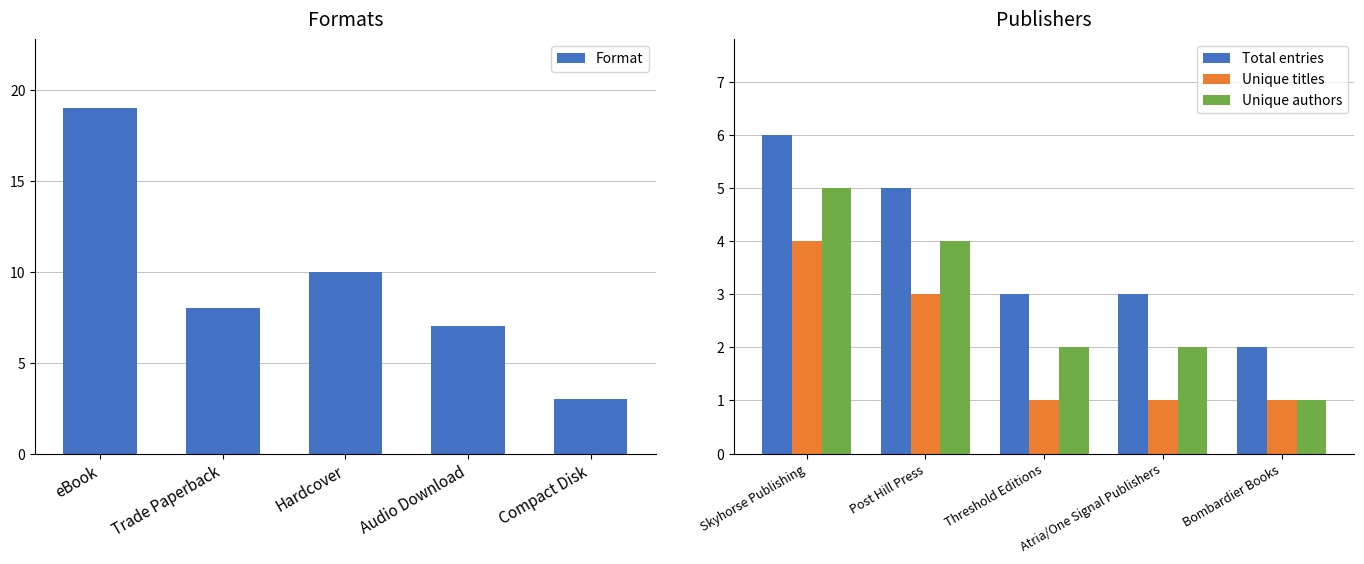

Reading left to right, list all the values displayed in this chart.

Format: 19	8	10	7	3
Total entries: 6	5	3	3	2
Unique titles: 4	3	1	1	1
Unique authors: 5	4	2	2	1